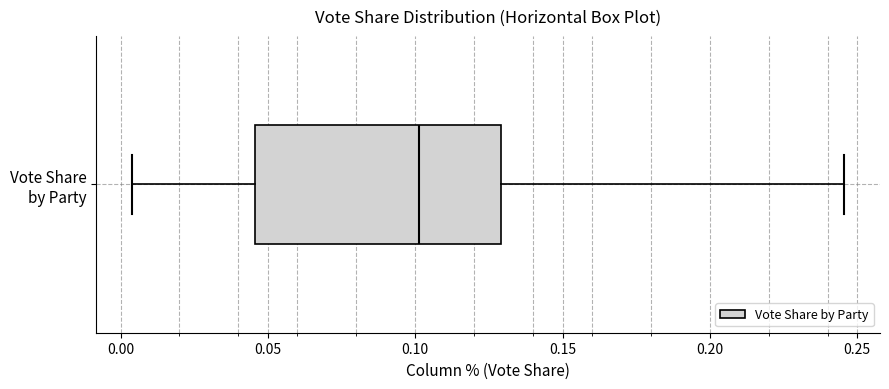

Transcribe this box plot: give where the median line is, the range the box spans, and where the two whiskers end, as read against the x-axis. The values are not printed on the chart, so give them approximately, as read against the axis.

median 0.100, box 0.045 to 0.130, whiskers 0.005 to 0.245